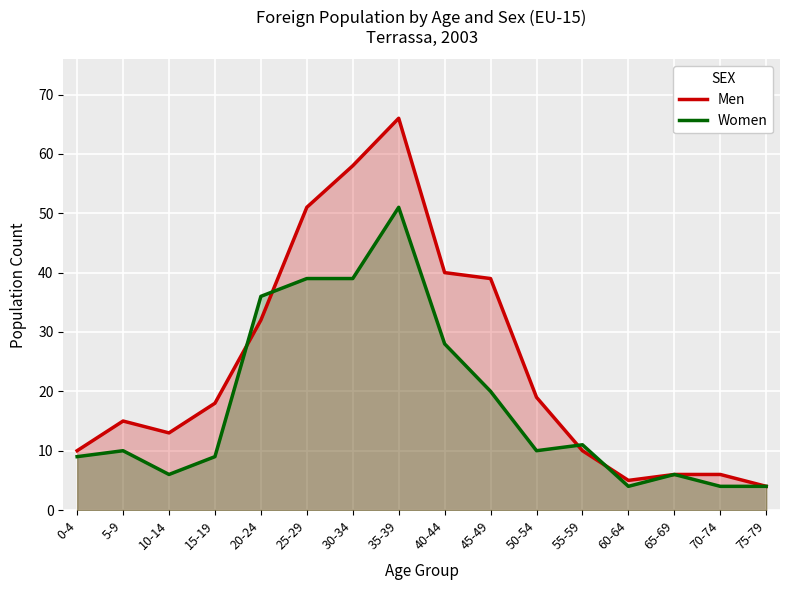

Reading left to right, extract all data points from this chart.

Men: 10	15	13	18	32	51	58	66	40	39	19	10	5	6	6	4
Women: 9	10	6	9	36	39	39	51	28	20	10	11	4	6	4	4